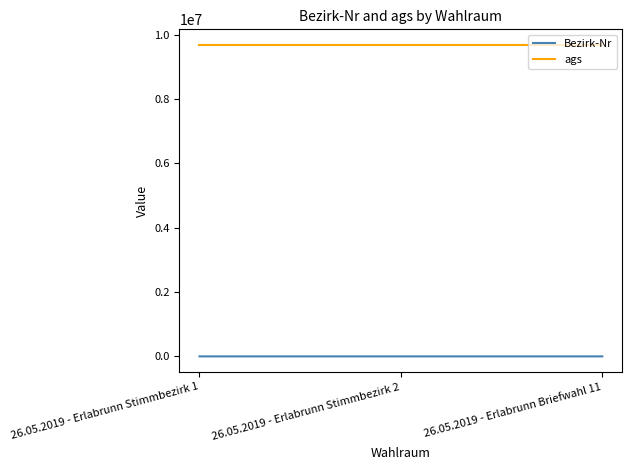

At 26.05.2019 - Erlabrunn Briefwahl 11, list the series in order from largest to smallest.

ags, Bezirk-Nr